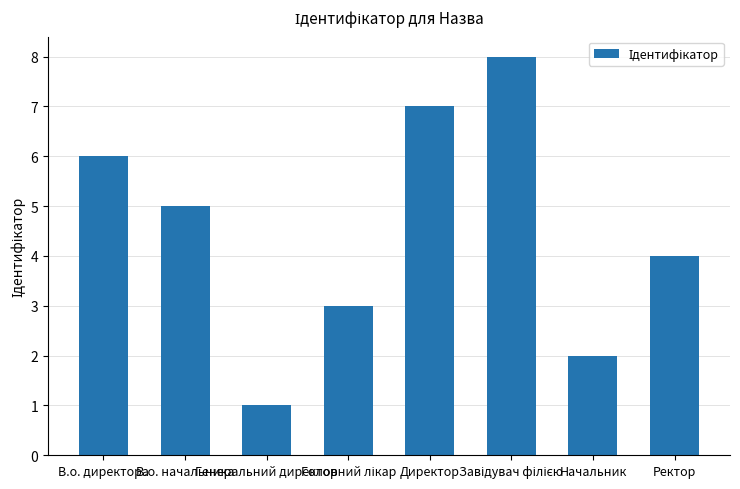

What is the difference between the values at Директор and Генеральний директор?

6